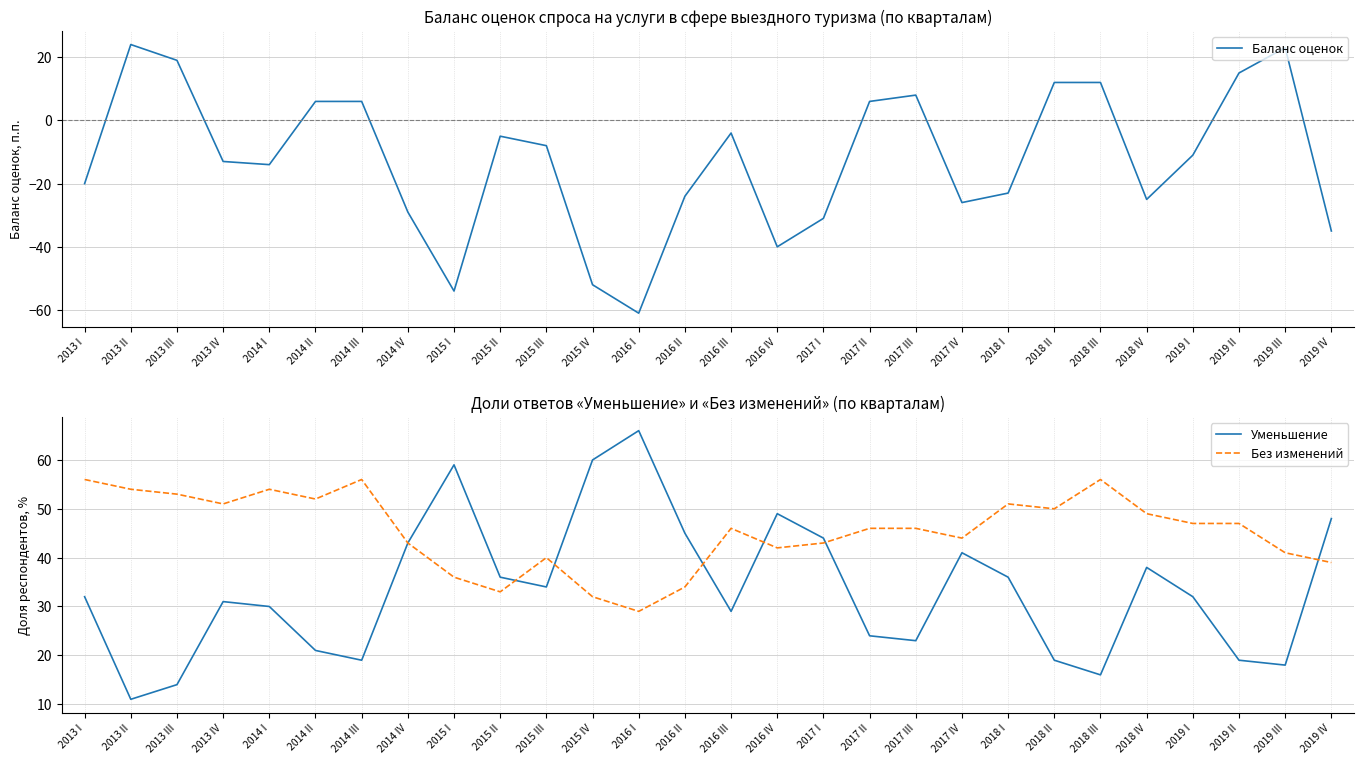

What is the difference between the maximum and second lowest values in the Баланс оценок series?

78